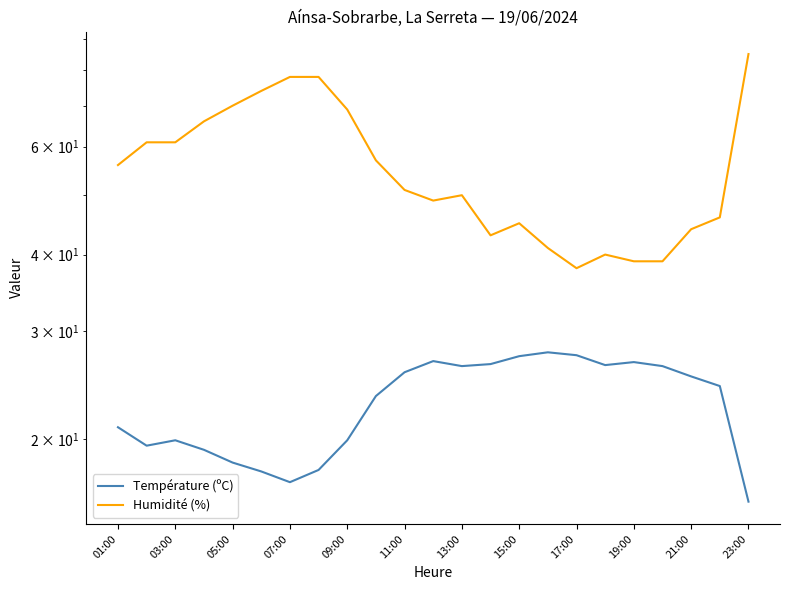

Which series changed the most between 03:00 and 17:00?

Humidité (%)